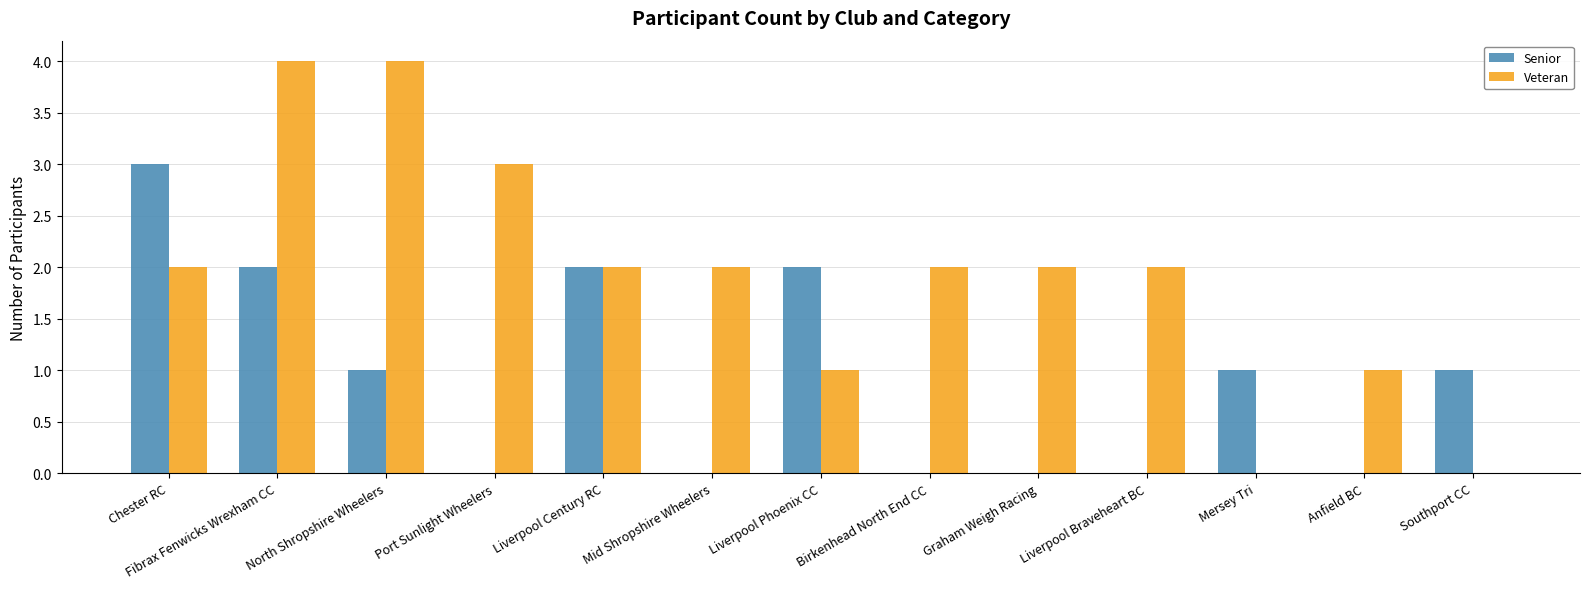

The Senior series shows 0 at Liverpool Braveheart BC. True or false?

True